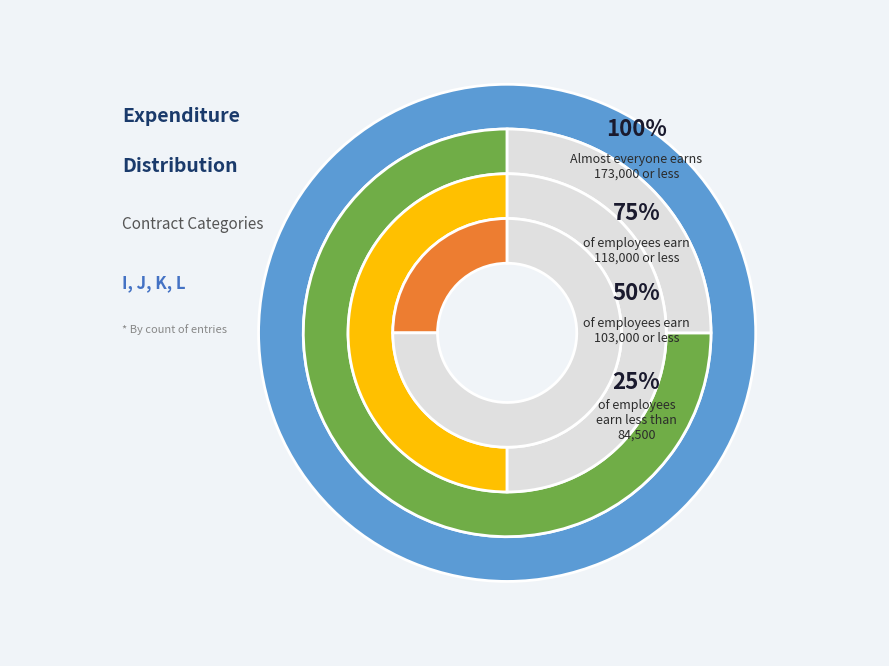

How much of the chart is everything except K?

75.0%